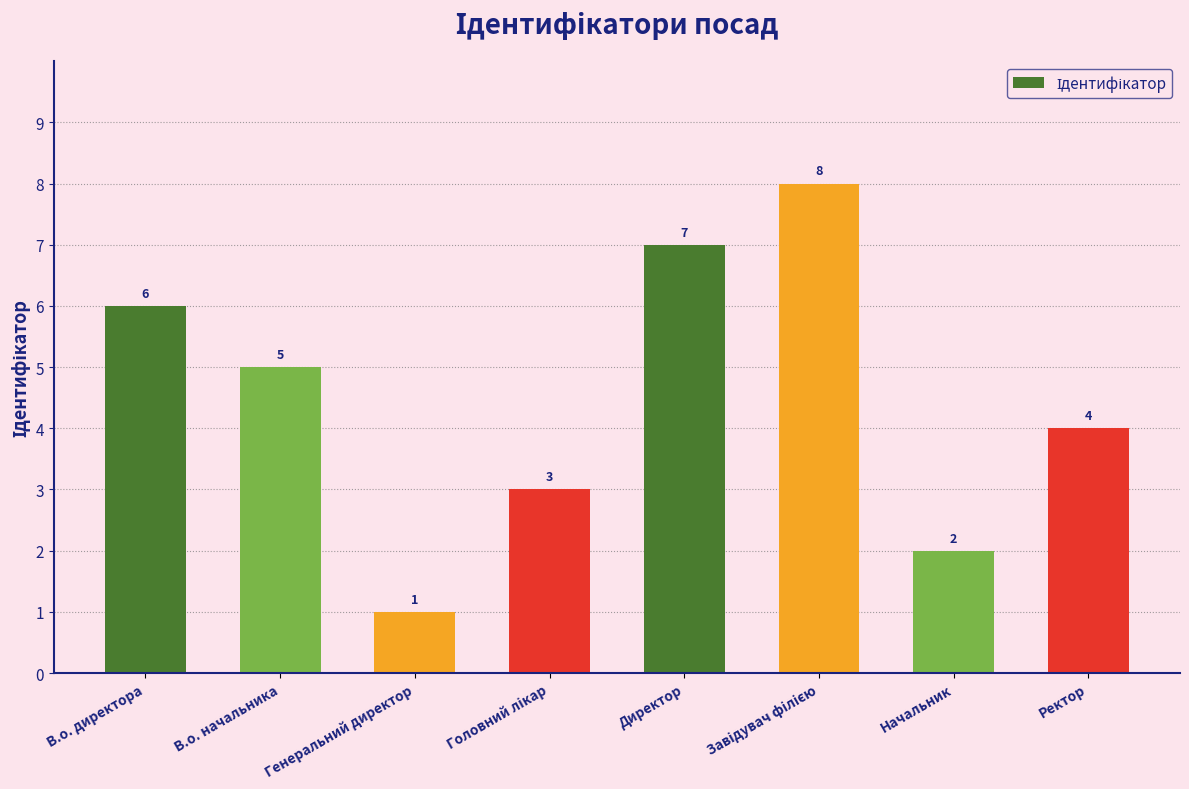

Approximately how many times larger is the value at В.о. директора compared to Генеральний директор?

6.0